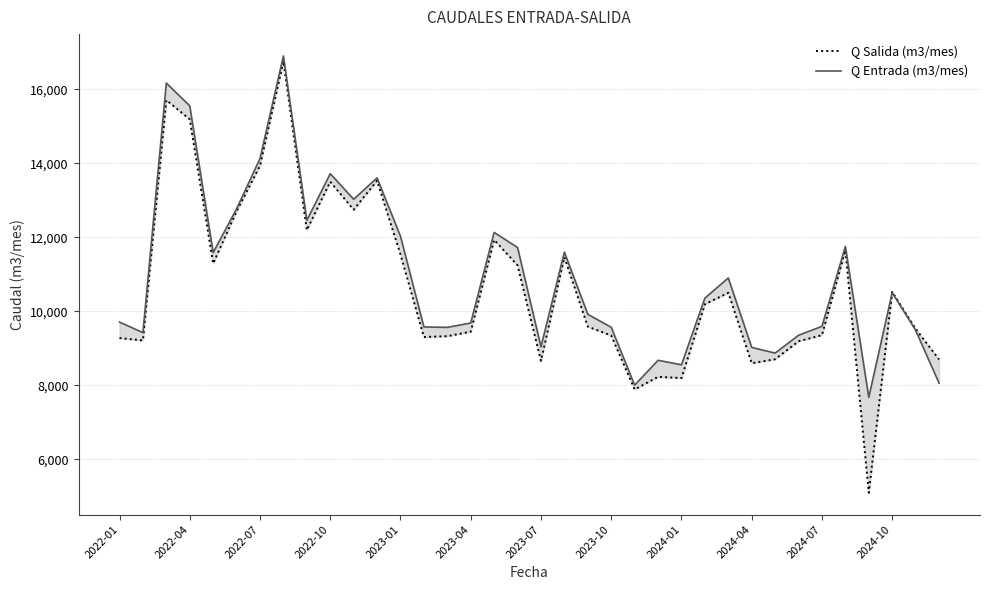

Count the number of categories in the chart.

36